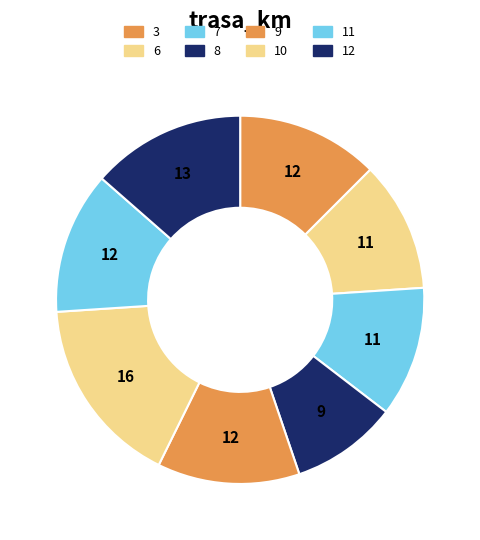

How many slices are in this pie chart?

8